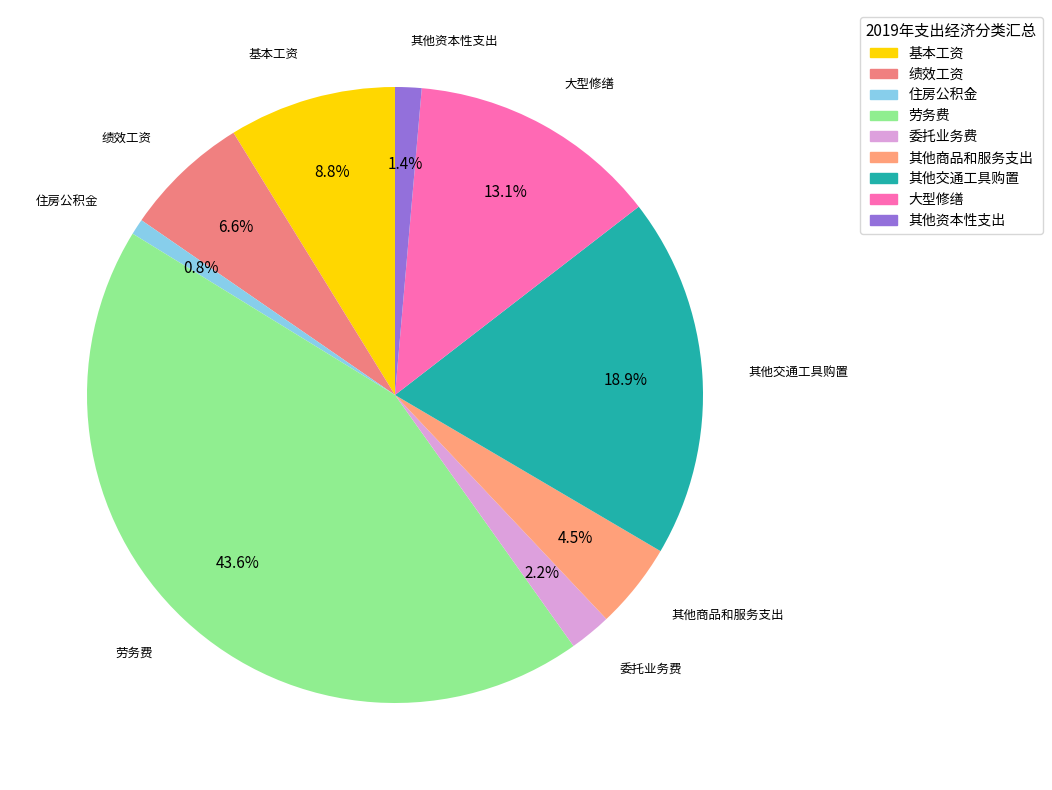

How much of the chart is everything except 其他商品和服务支出?

95.5%